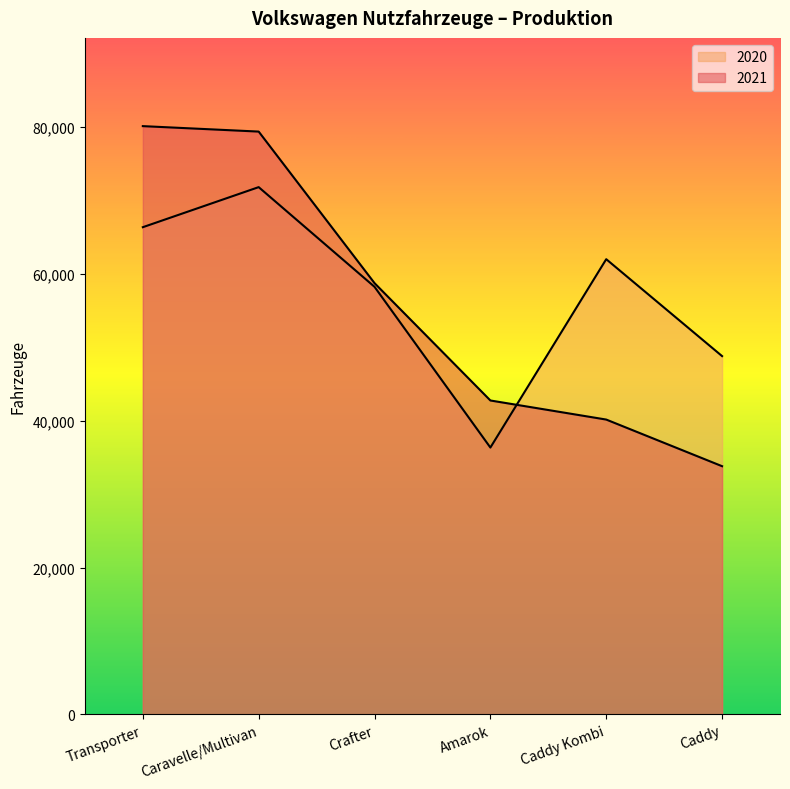

Rank the series at Transporter from highest to lowest value.

2021, 2020